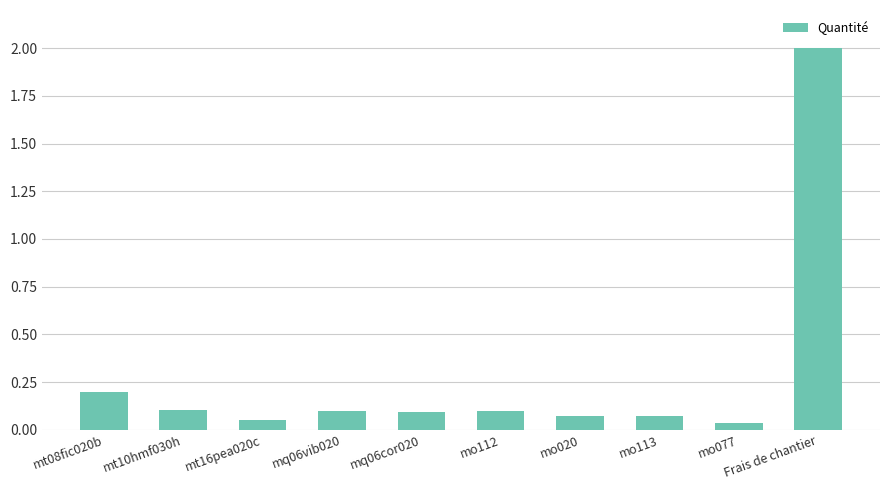

What position from the right is mo112?

5